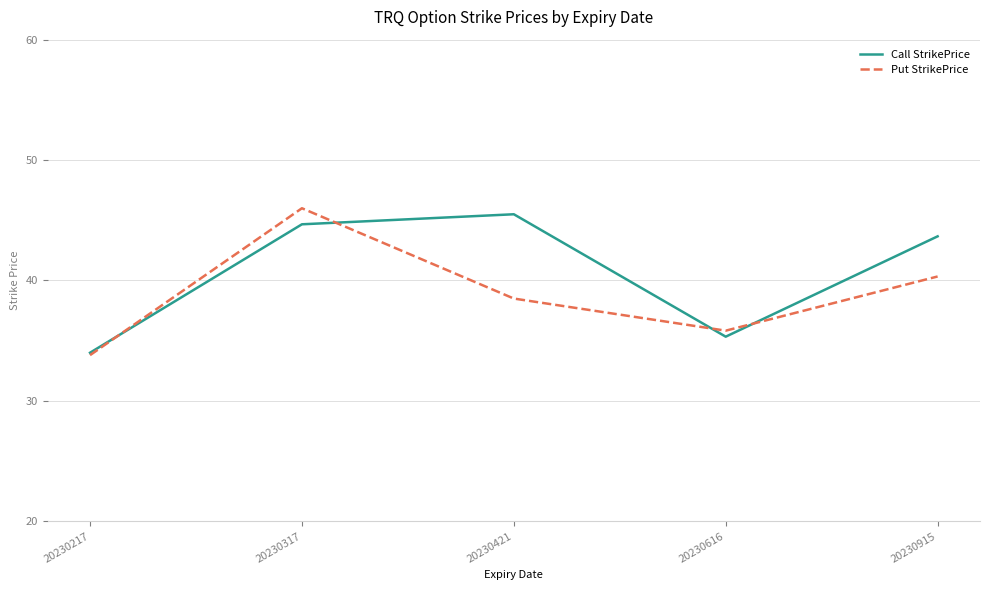

Which series changed the most between 20230317 and 20230915?

Put StrikePrice